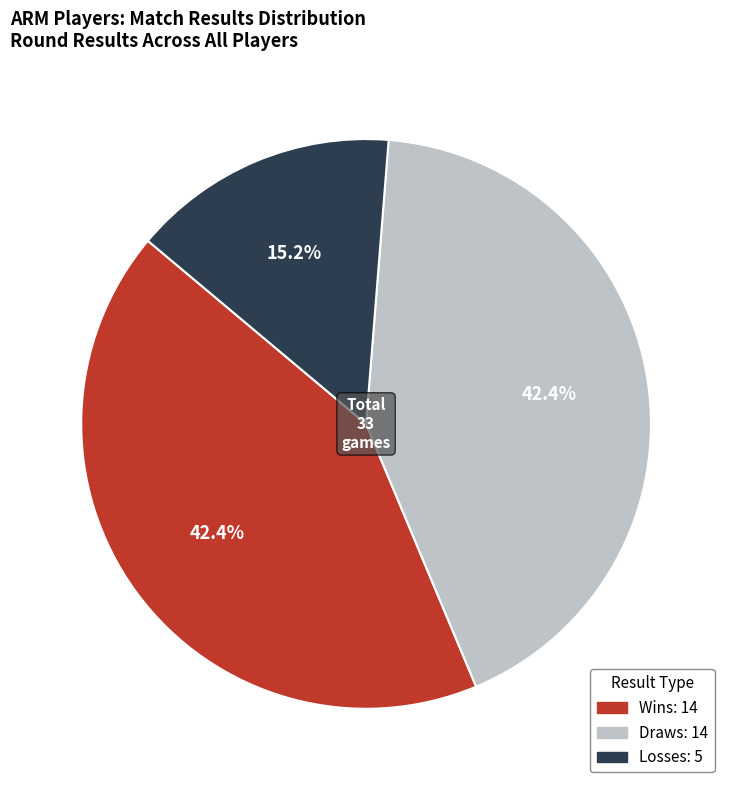

Does any single category account for the majority?

No